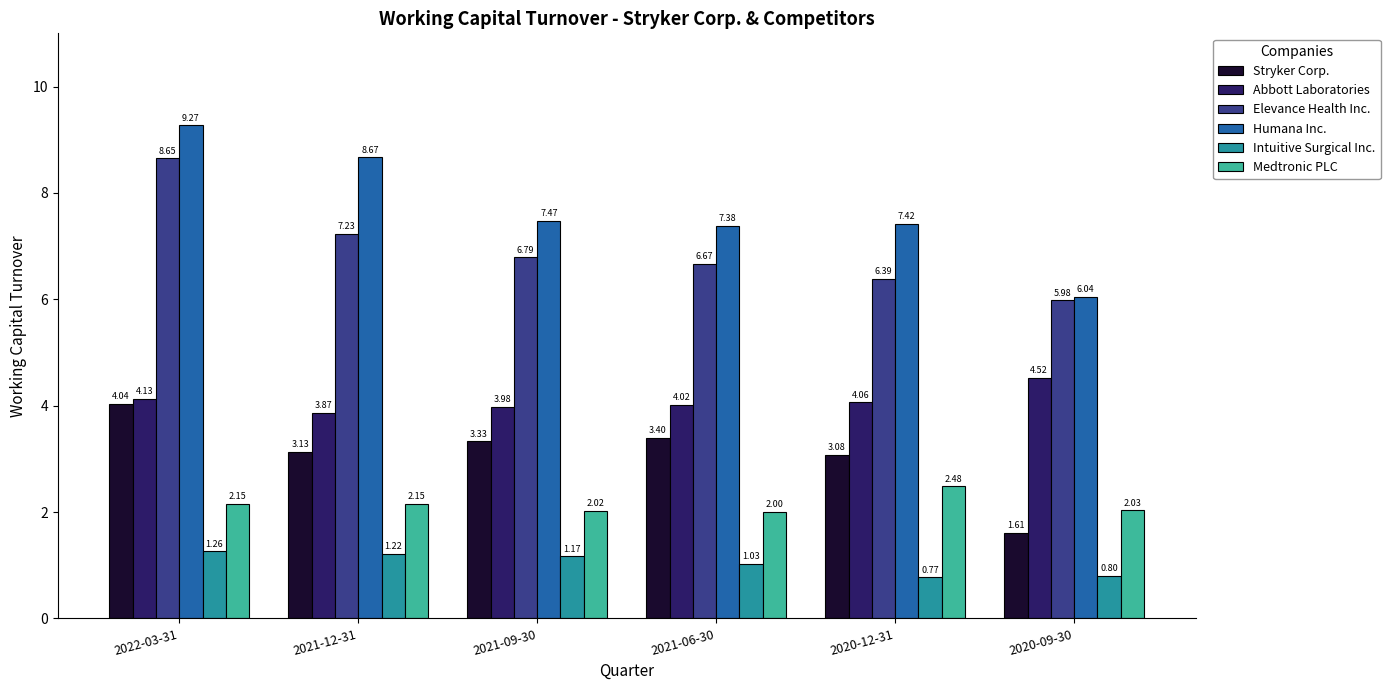

True or false: Elevance Health Inc. has a value of 6.0 at 2020-09-30.

True